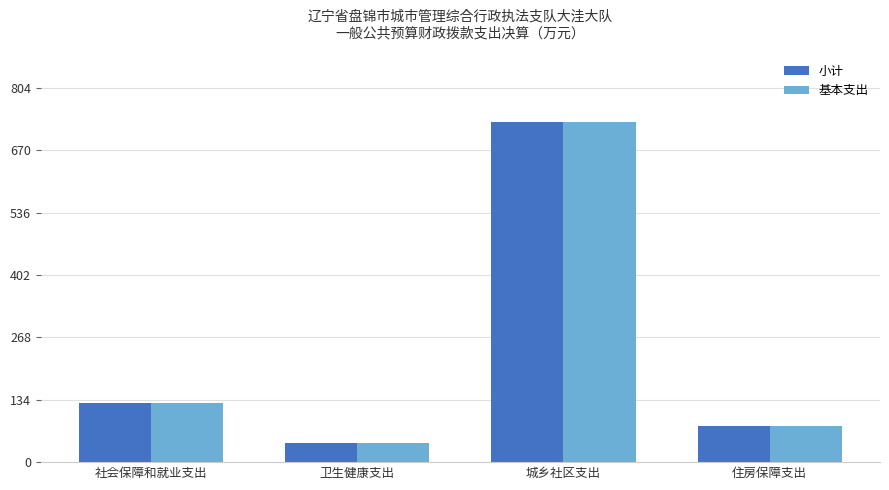

What is the average value of the 基本支出 series?

244.1